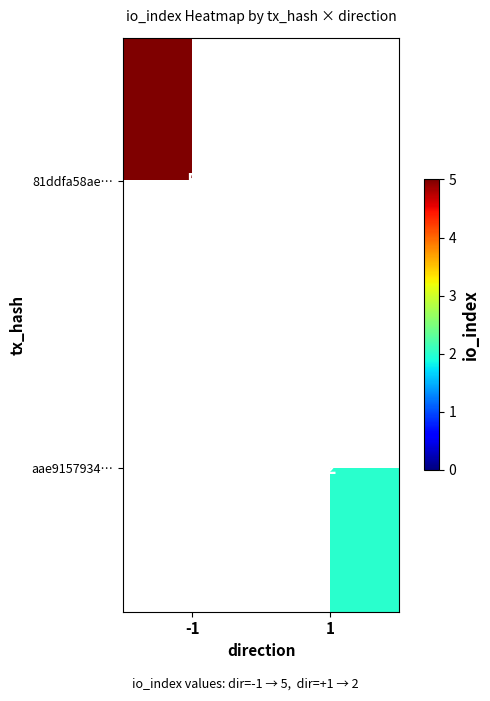

The aae9157934… series shows 2 at 1. True or false?

True